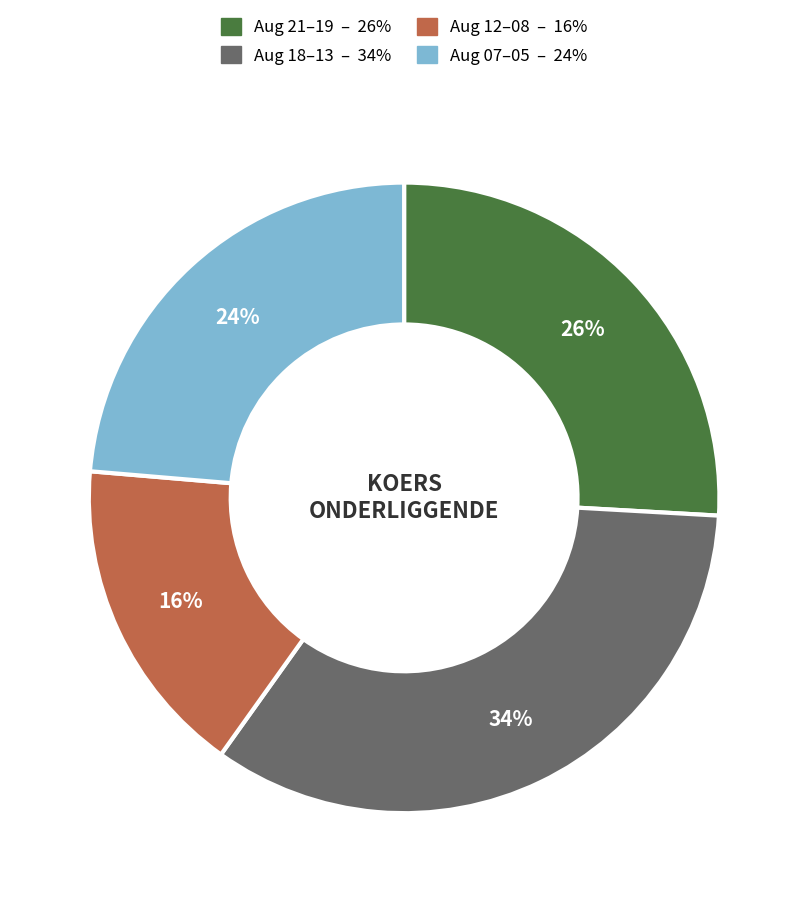

Does any single category account for the majority?

No